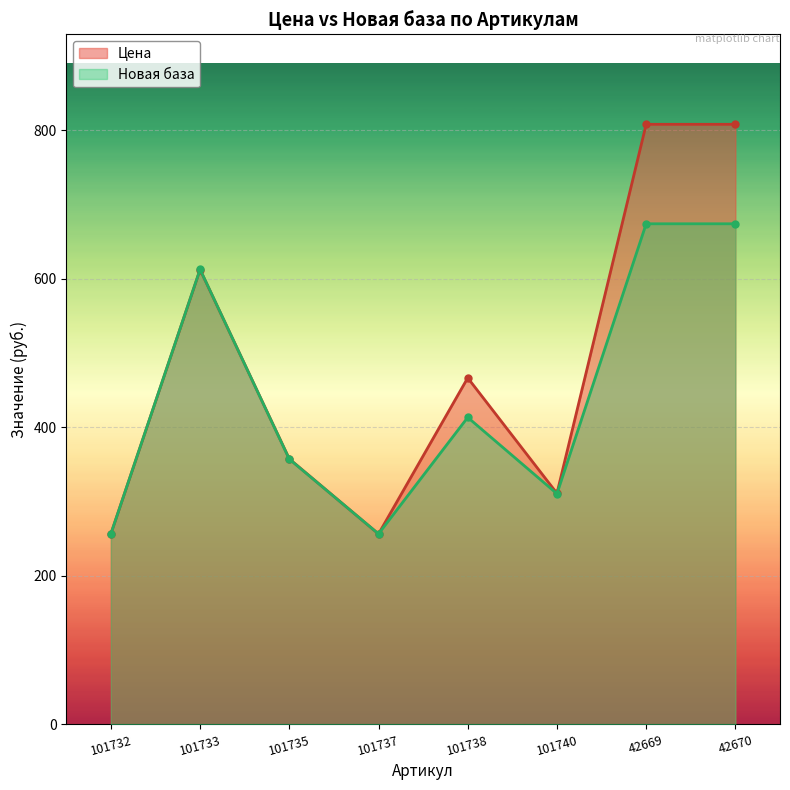

In Новая база, how many points are lower than both neighbors (excluding endpoints)?

2